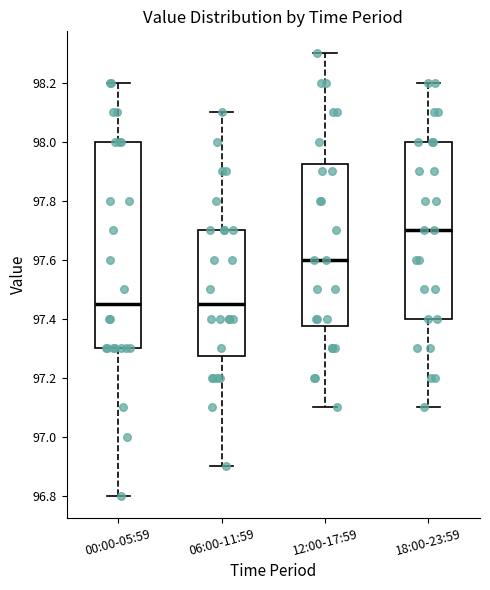

Which box's median line is the highest?

18:00-23:59